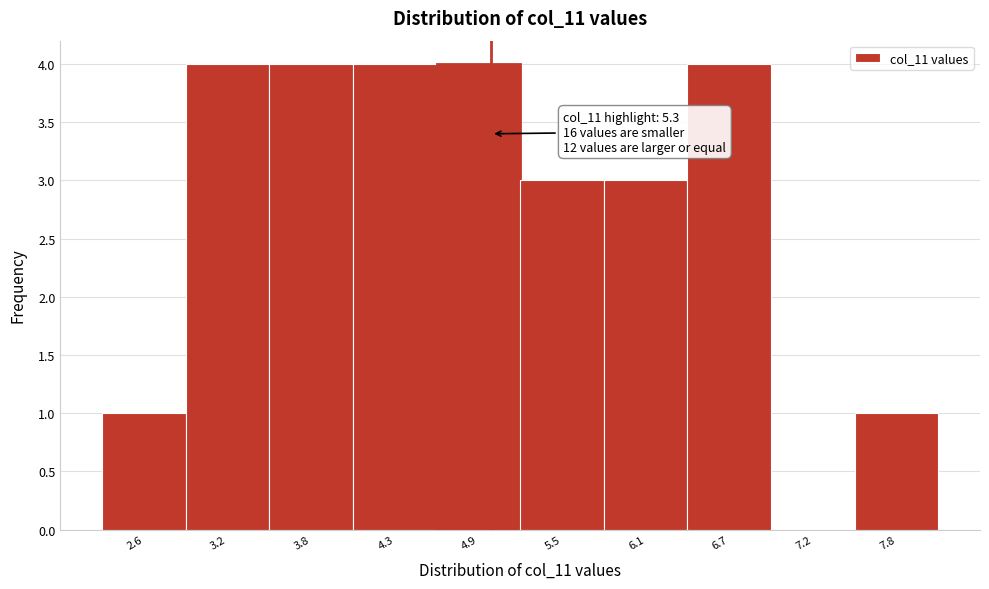

Reading left to right, list all the values displayed in this chart.

2.6=1	3.2=4	3.8=4	4.3=4	4.9=4	5.5=3	6.1=3	6.7=4	7.2=0	7.8=1